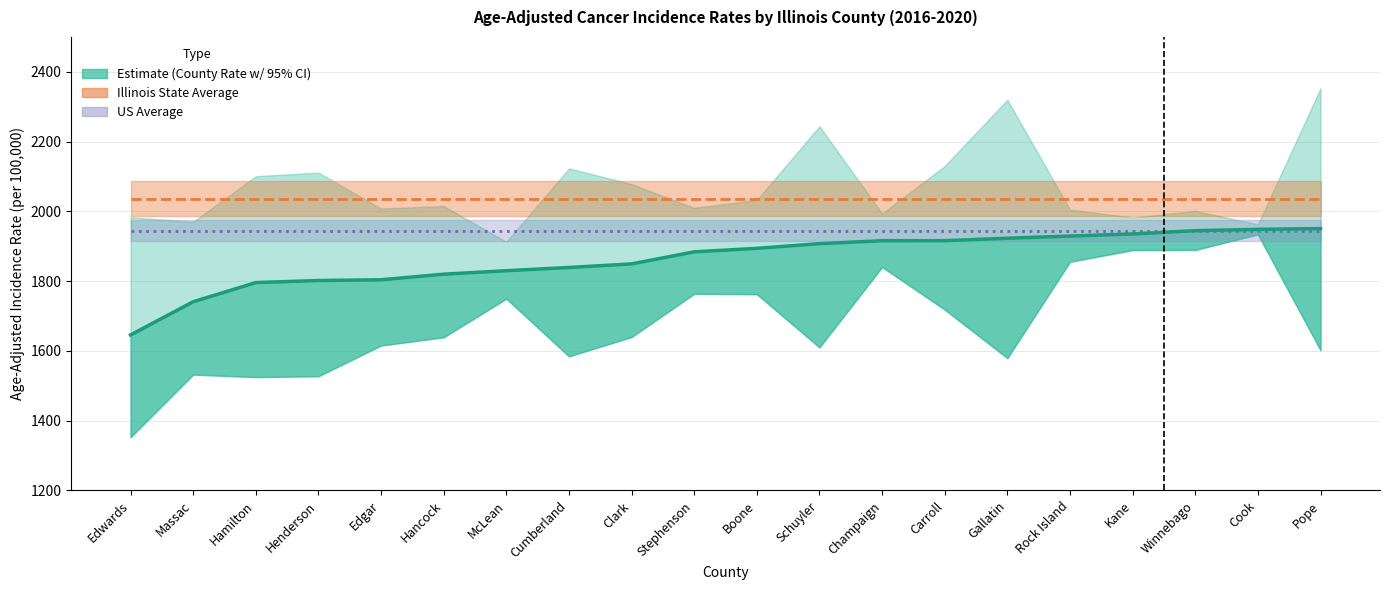

Which category has the lowest value across all series?

Edwards